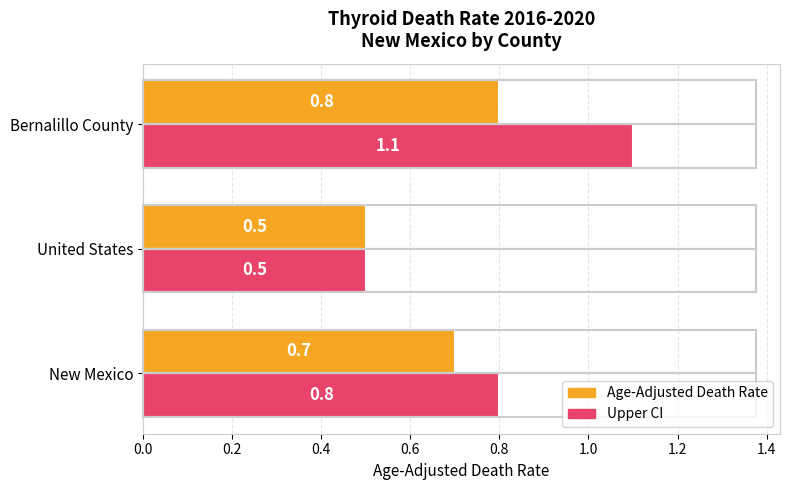

What is the maximum value for Age-Adjusted Death Rate?

0.8